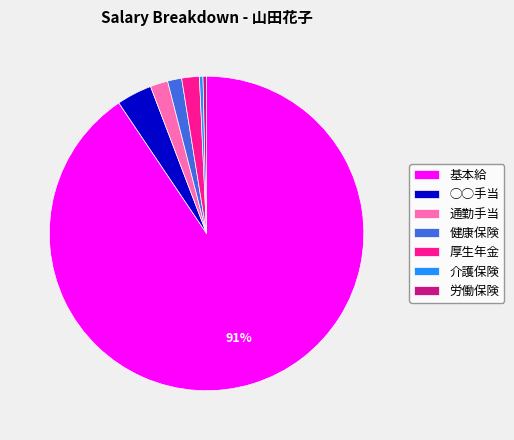

What is the largest slice in the pie chart?

基本給